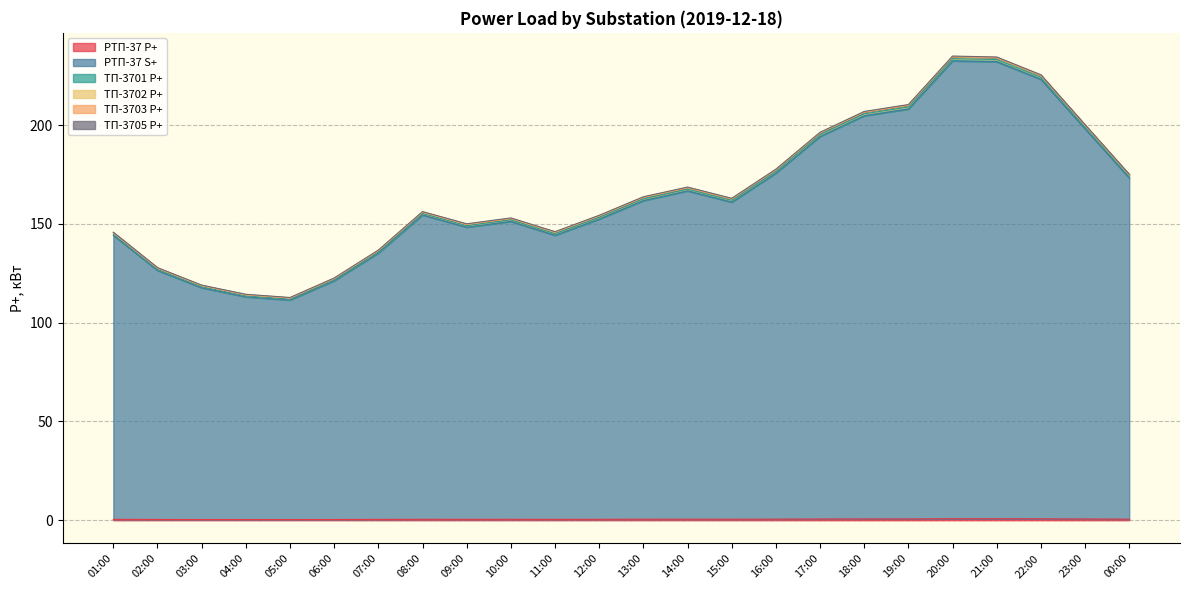

True or false: РТП-37 S+ and ТП-3701 P+ cross at least once.

False